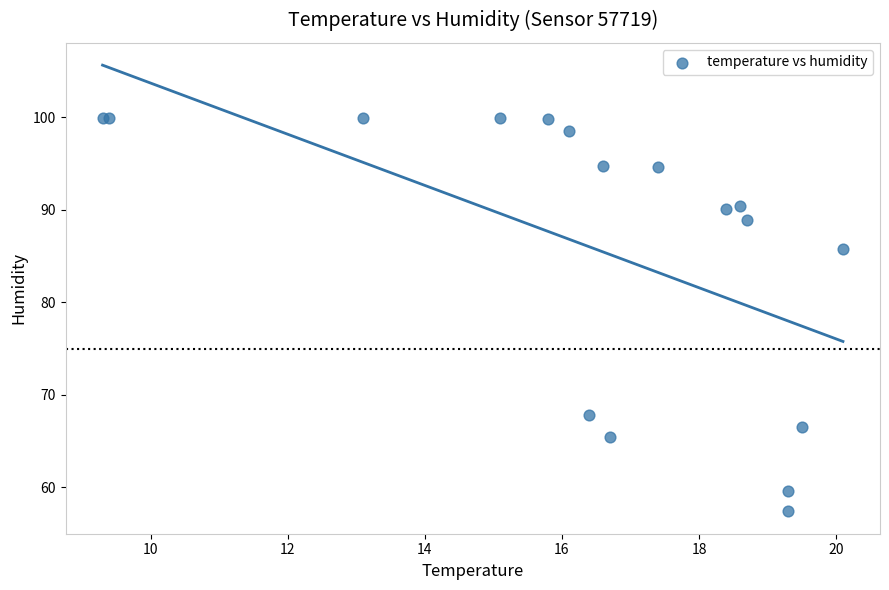

What Y value in the scatter plot is closest to 78?

85.8